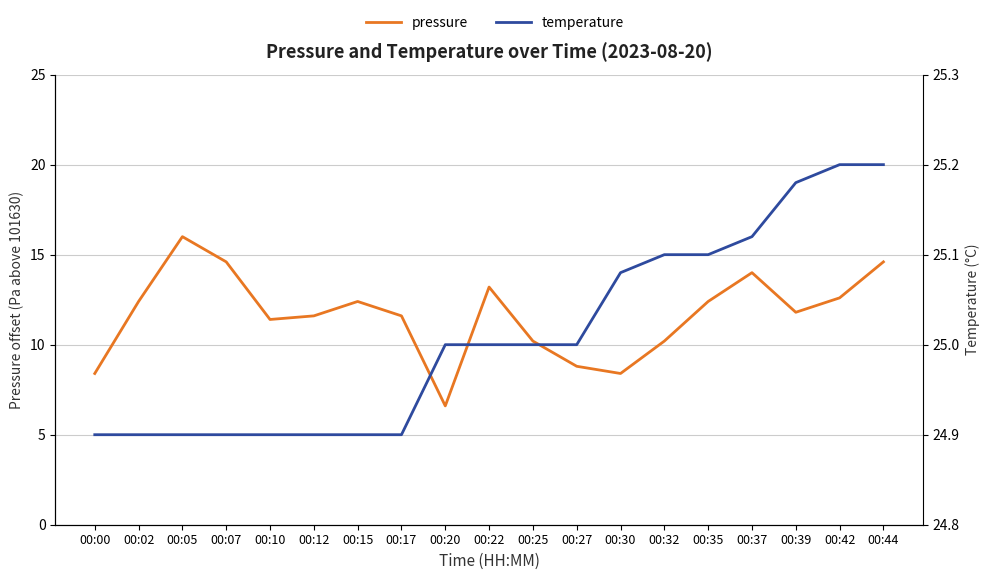

True or false: temperature and pressure intersect in this chart.

False